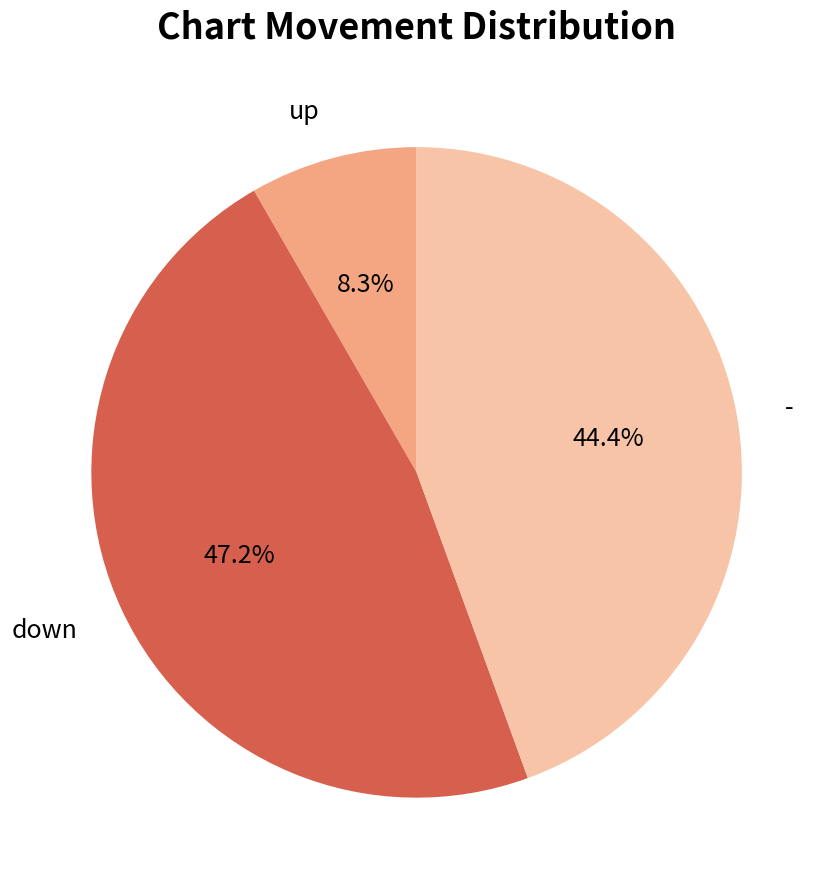

What percentage is NOT represented by down?

52.8%